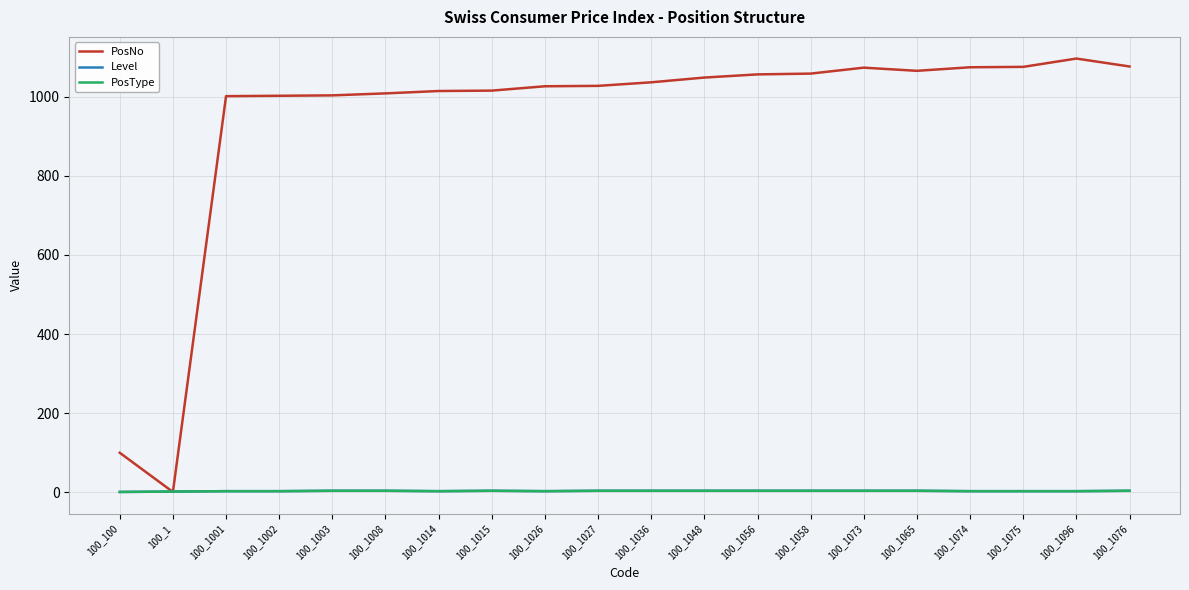

The value of Level at 100_1026 is 3. True or false?

True